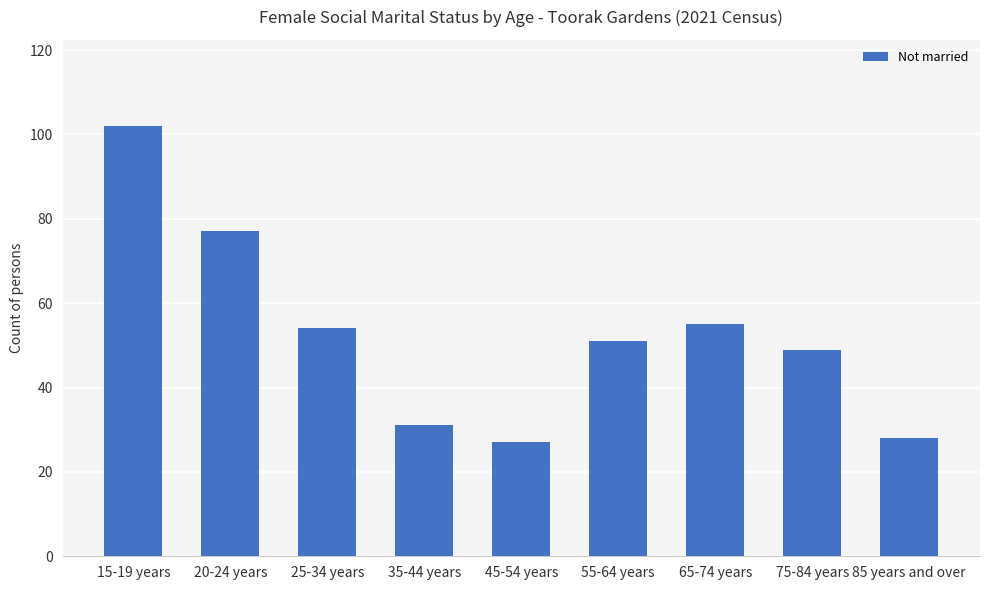

Are the bars horizontal?

No